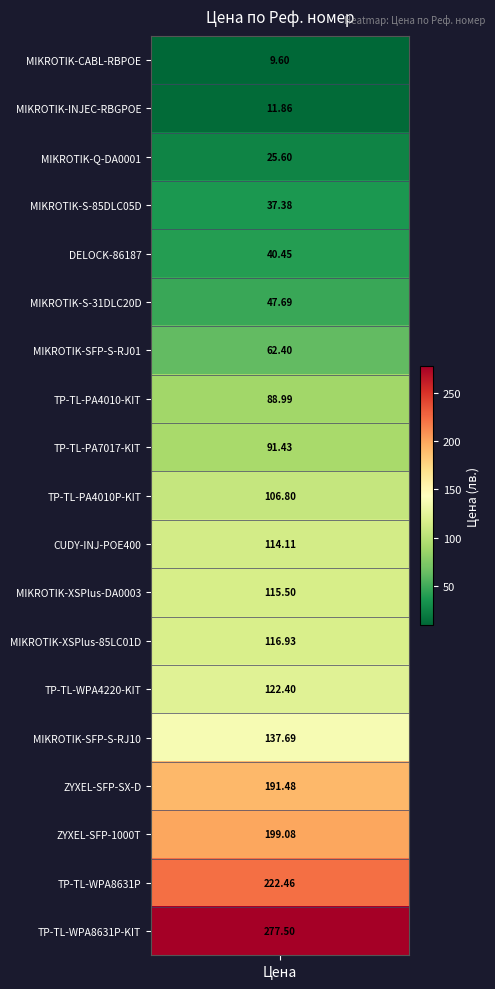

What is the minimum value shown in the chart?

9.6